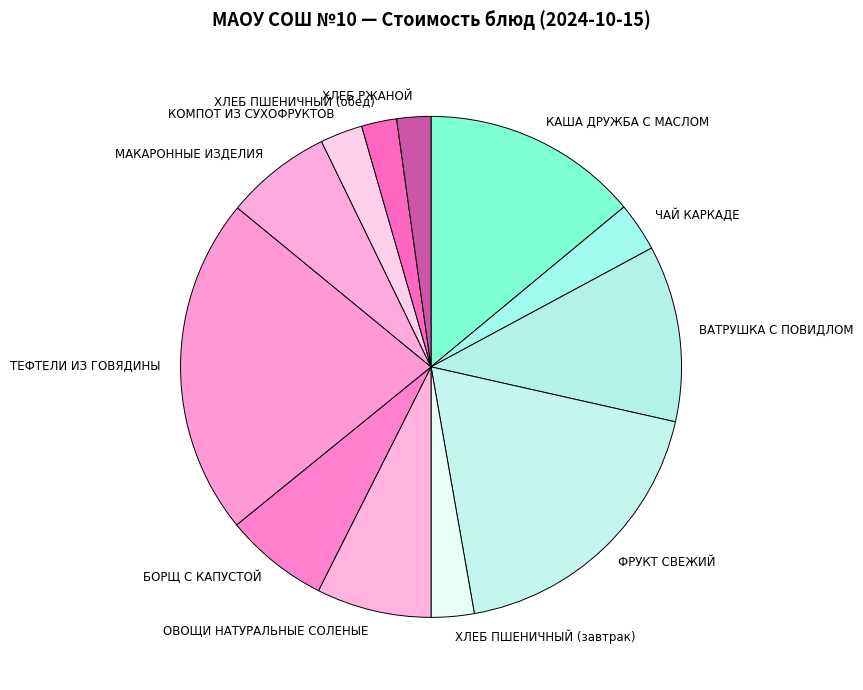

The ФРУКТ СВЕЖИЙ slice represents 27% of the pie. True or false?

False